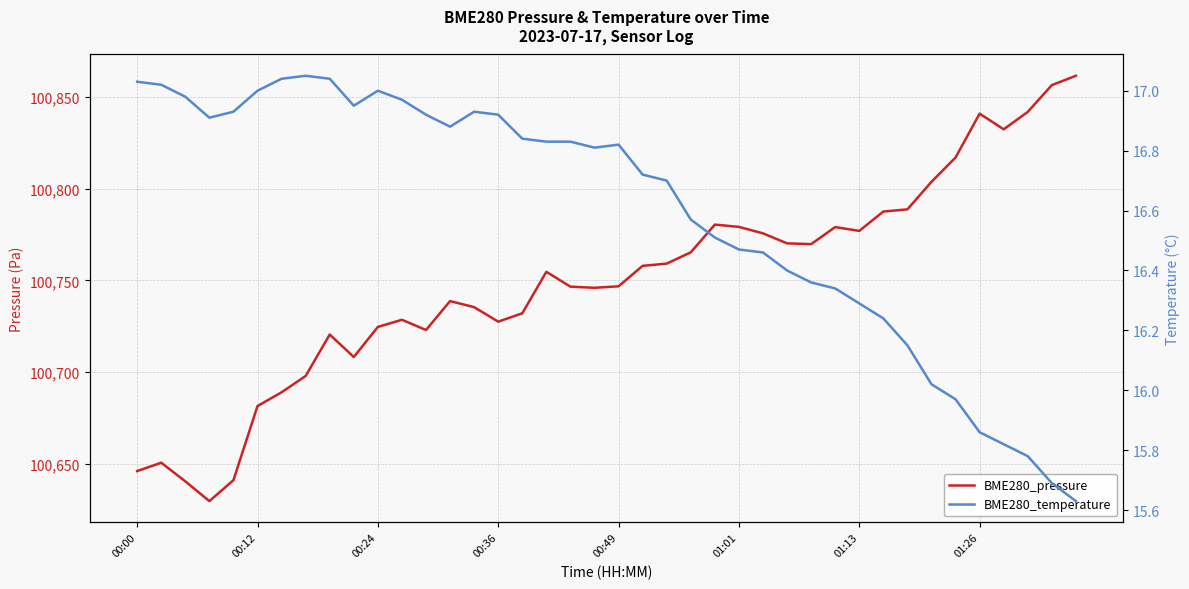

At 00:49, list the series in order from smallest to largest.

BME280_temperature, BME280_pressure